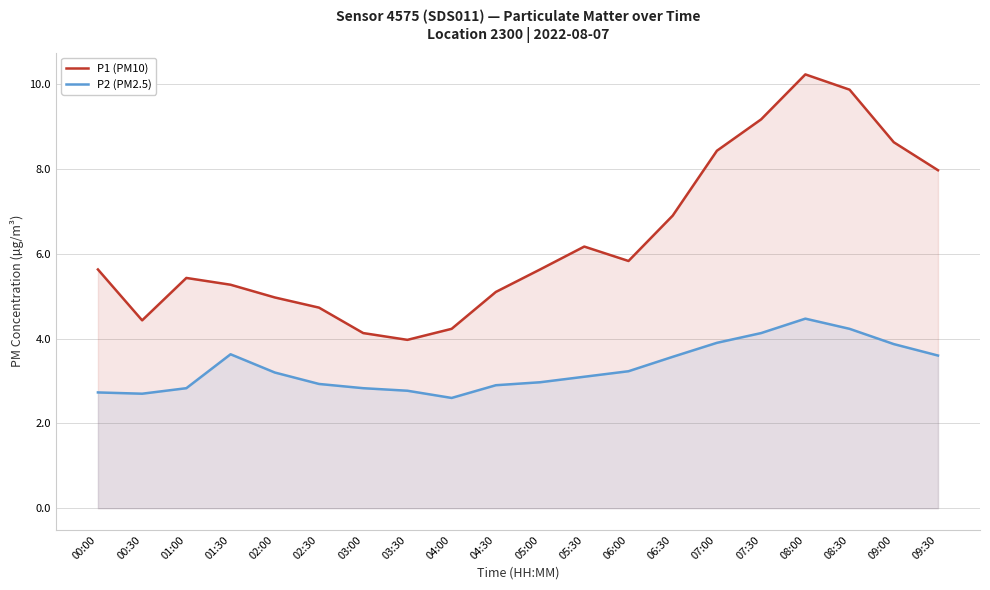

True or false: P2 (PM2.5) and P1 (PM10) intersect in this chart.

False